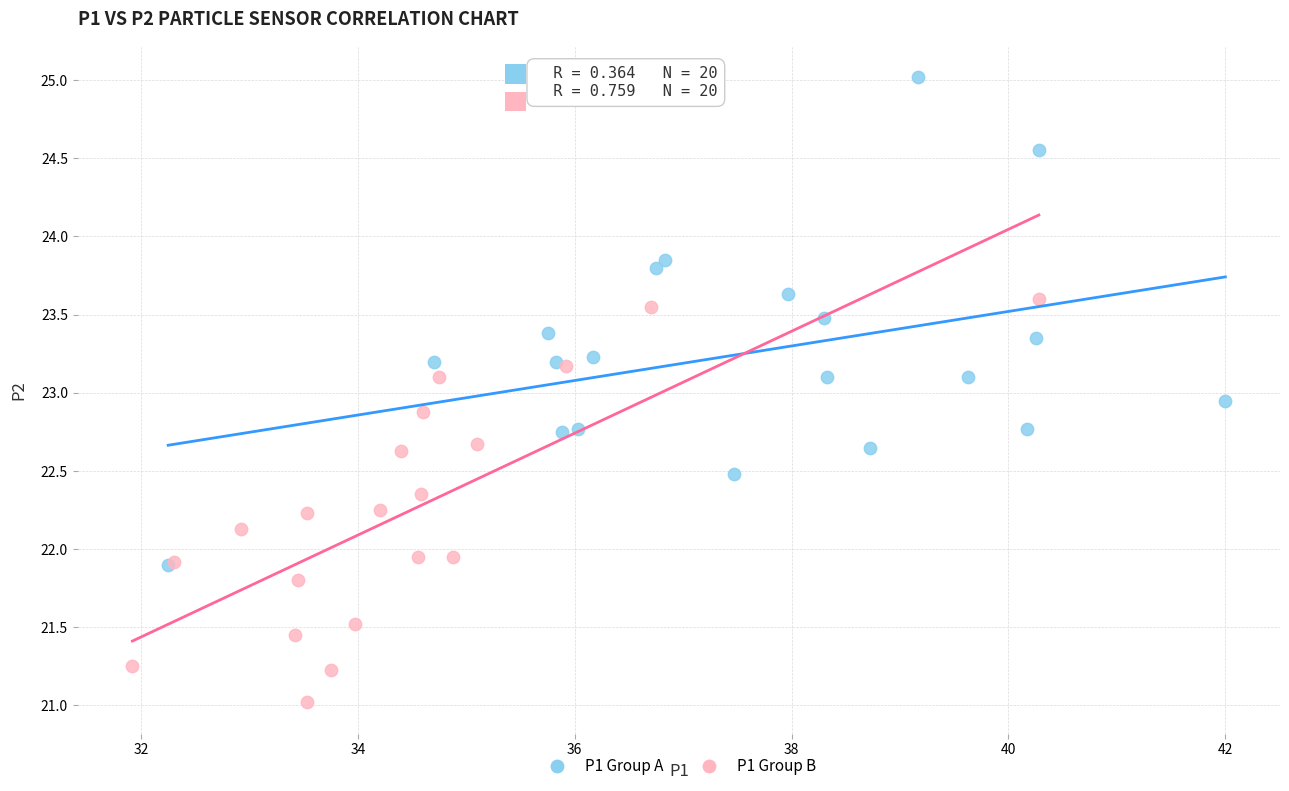

Which series reaches the maximum Y coordinate?

P1 Group A